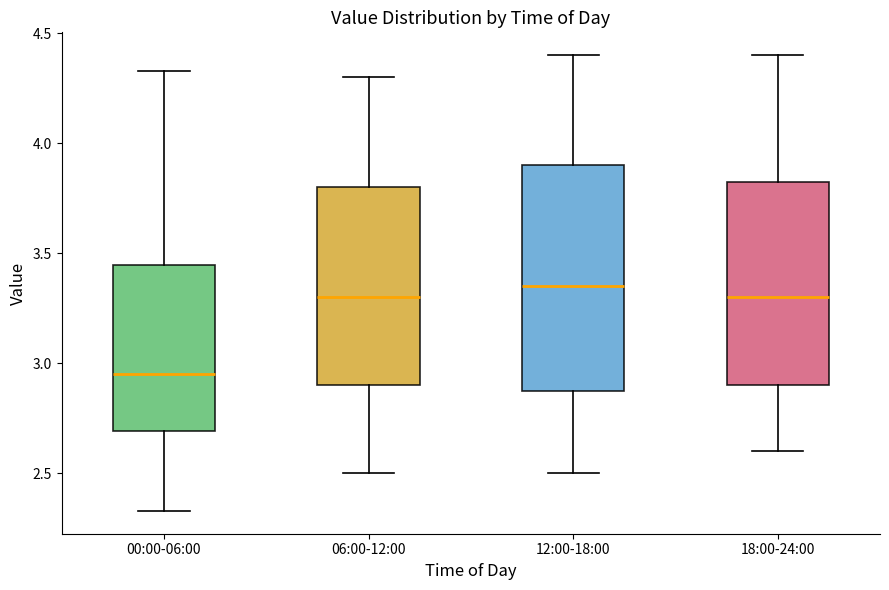

Reading left to right, transcribe this box plot: for each box, give where its median line is, the range the box spans, and where its two whiskers end, as read against the y-axis. The values are not printed on the chart, so give them approximately, as read against the axis.

00:00-06:00: median 2.95, box 2.70 to 3.45, whiskers 2.35 to 4.35
06:00-12:00: median 3.30, box 2.90 to 3.80, whiskers 2.50 to 4.30
12:00-18:00: median 3.35, box 2.90 to 3.90, whiskers 2.50 to 4.40
18:00-24:00: median 3.30, box 2.90 to 3.85, whiskers 2.60 to 4.40